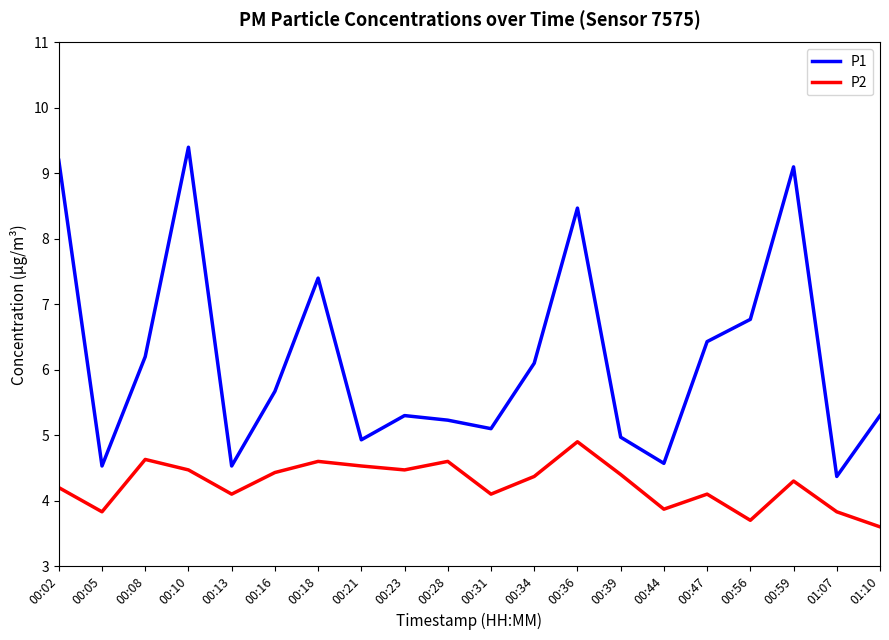

True or false: P1 has more than 0 interior local peaks.

True